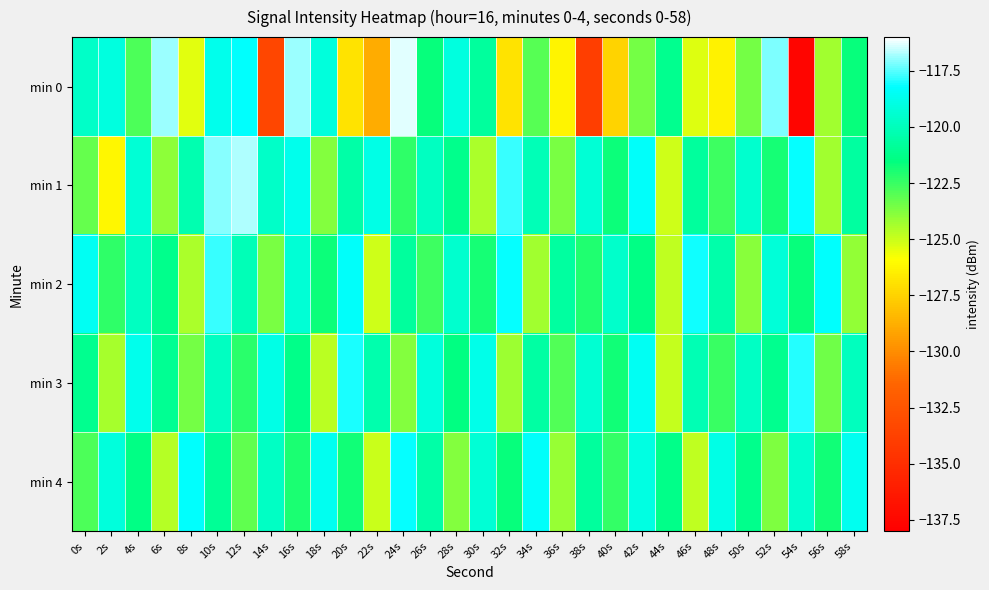

Which series changed the most between 14s and 36s?

min 0